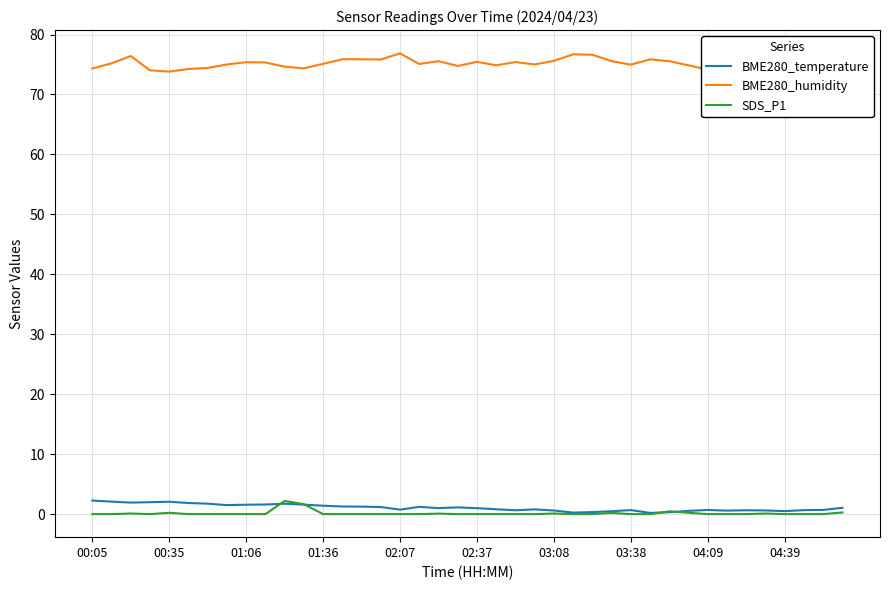

What position from the left is 19?

20